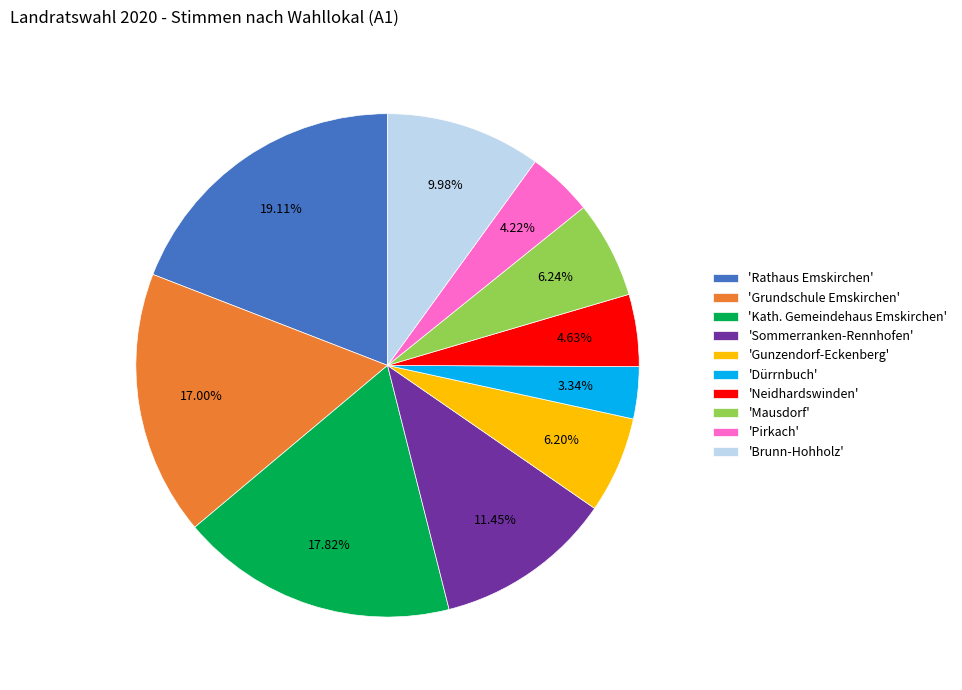

Is there a majority slice in this chart?

No